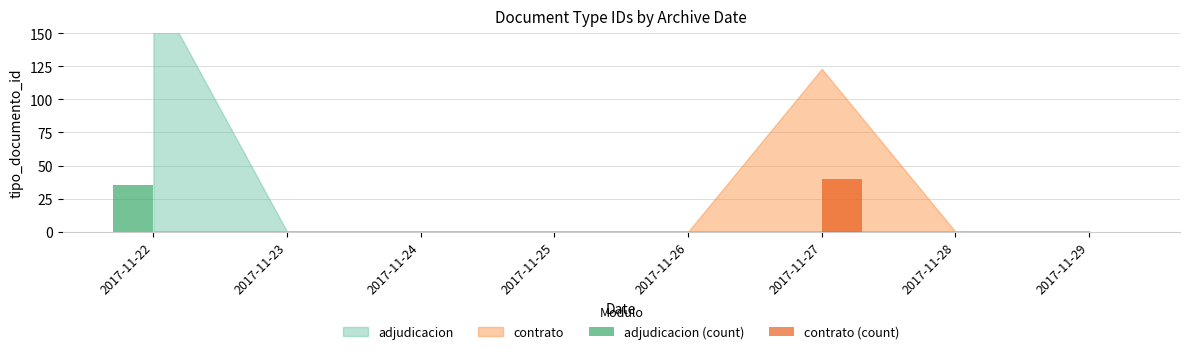

What is the sum of the contrato (count) values at 2017-11-27 and 2017-11-23?

40